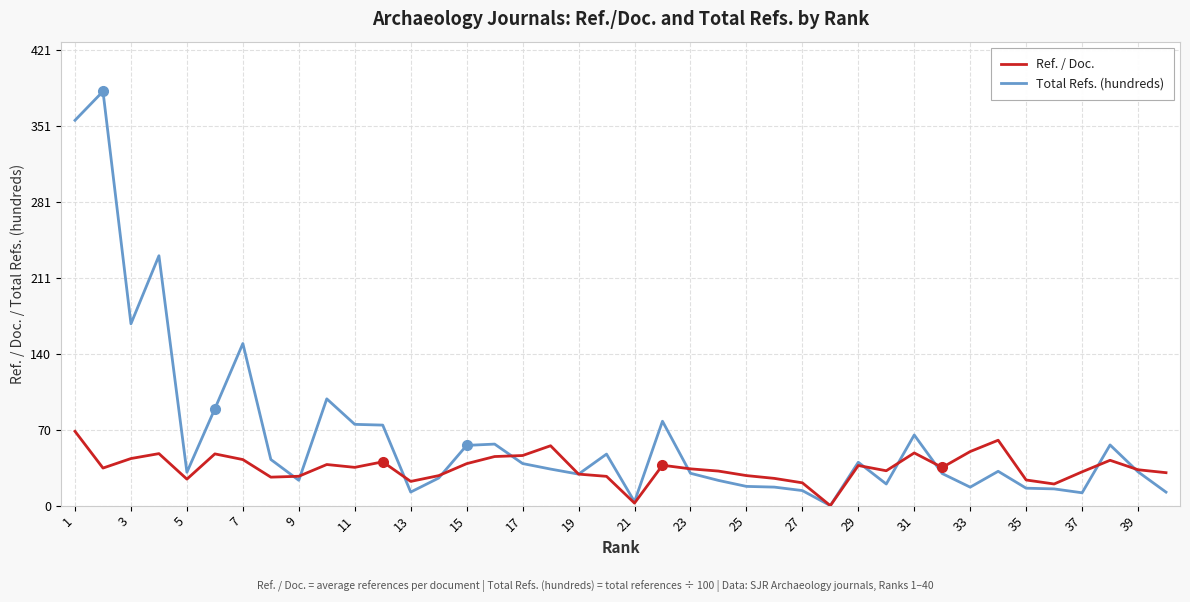

Which series has the largest range (max minus min)?

Total Refs. (hundreds)